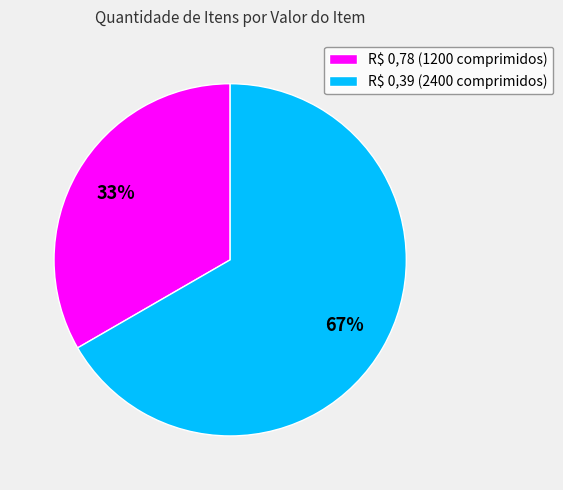

How many segments does this pie chart have?

2